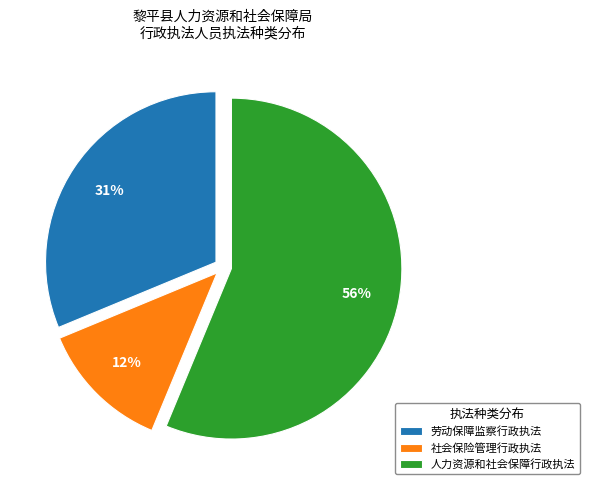

Which category accounts for the majority?

人力资源和社会保障行政执法